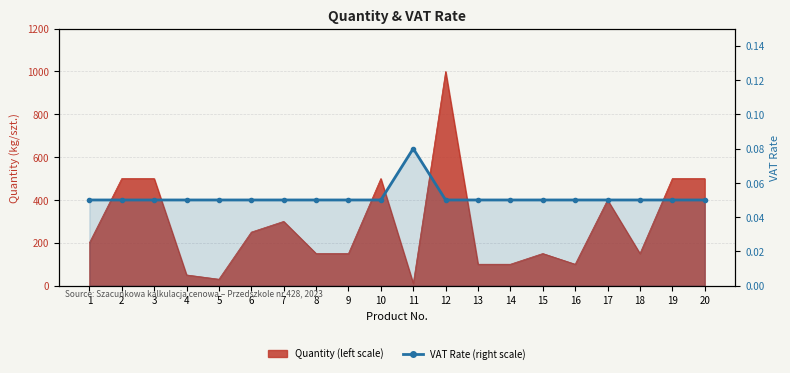

The value at 8 is 0.1. True or false?

False